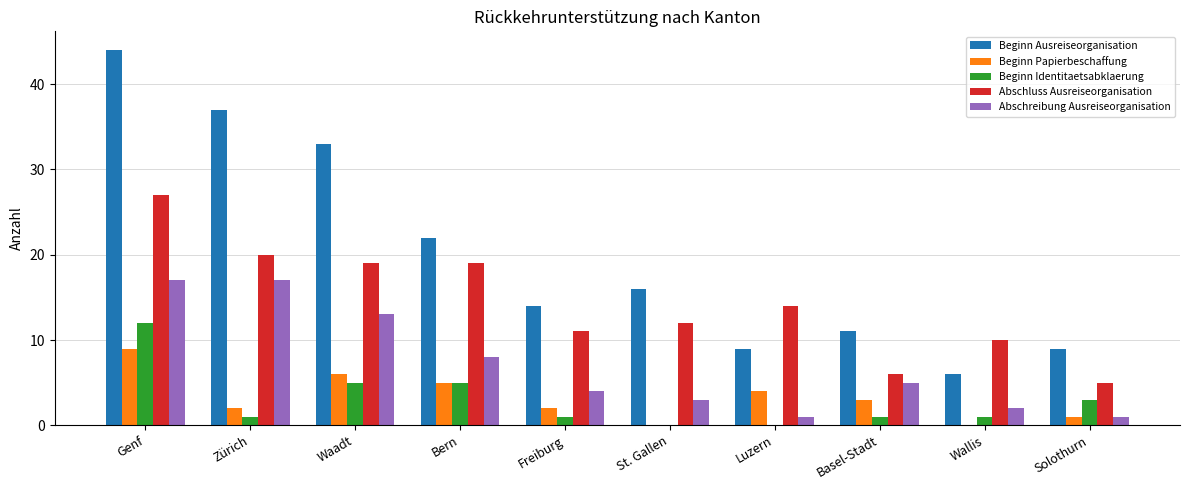

Is the value of Beginn Ausreiseorganisation at Zürich greater than the value of Abschreibung Ausreiseorganisation at Solothurn?

Yes